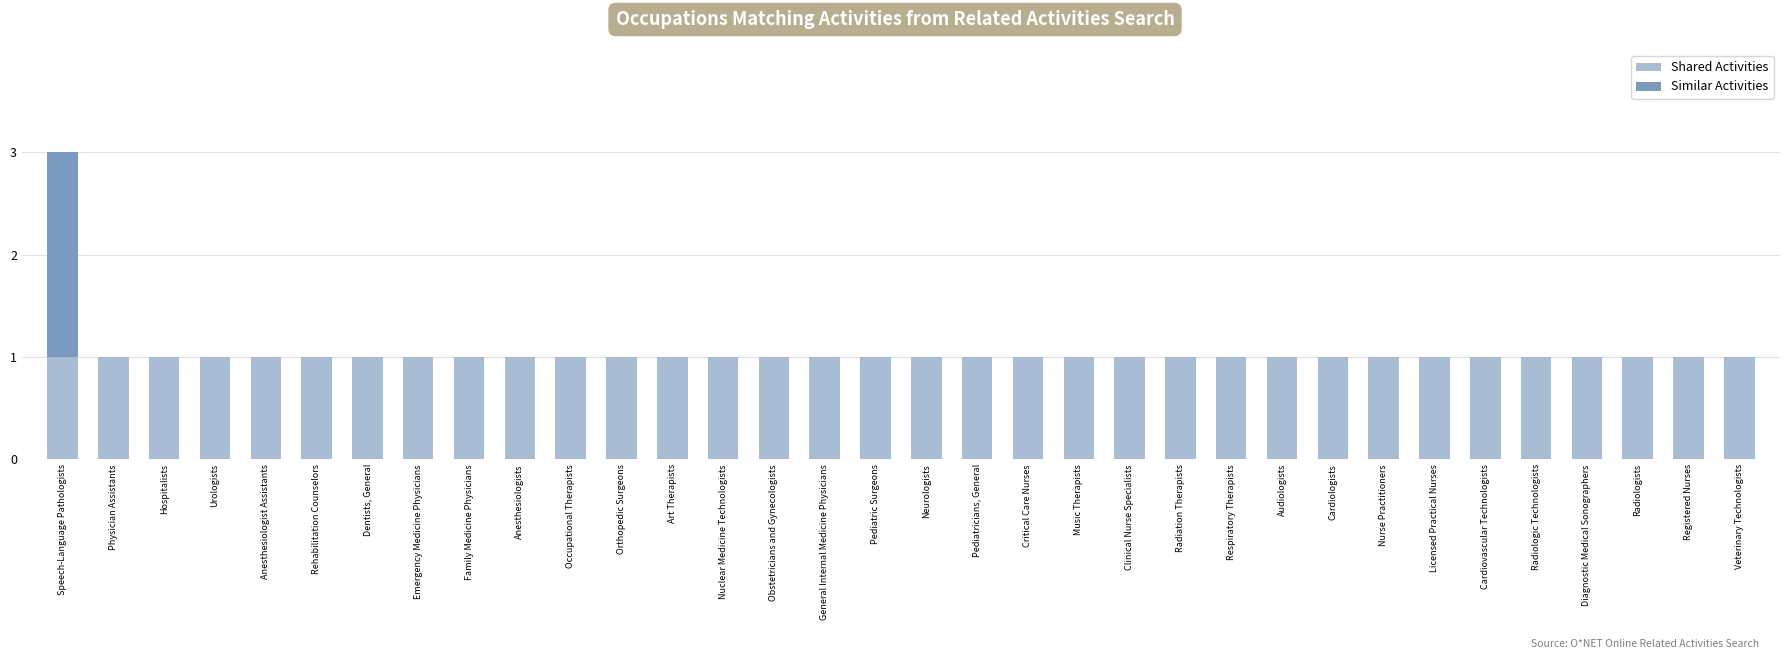

Is it true that Shared Activities equals 0 at Anesthesiologists?

False